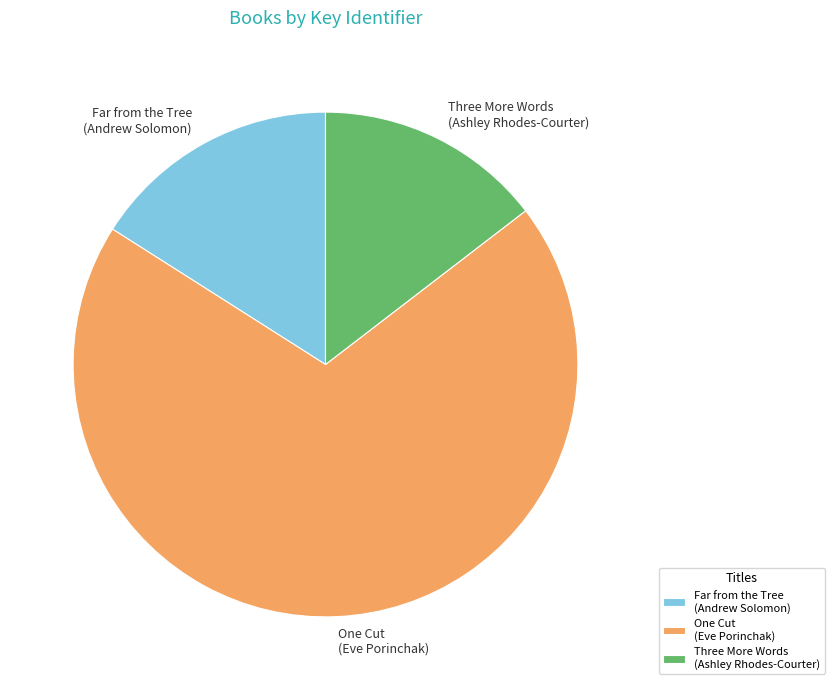

How many slices are in this pie chart?

3